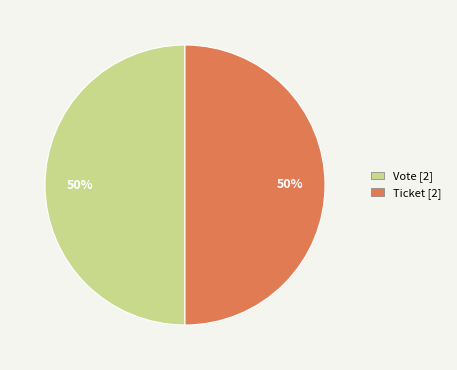

True or false: Vote accounts for 57% of the total.

False